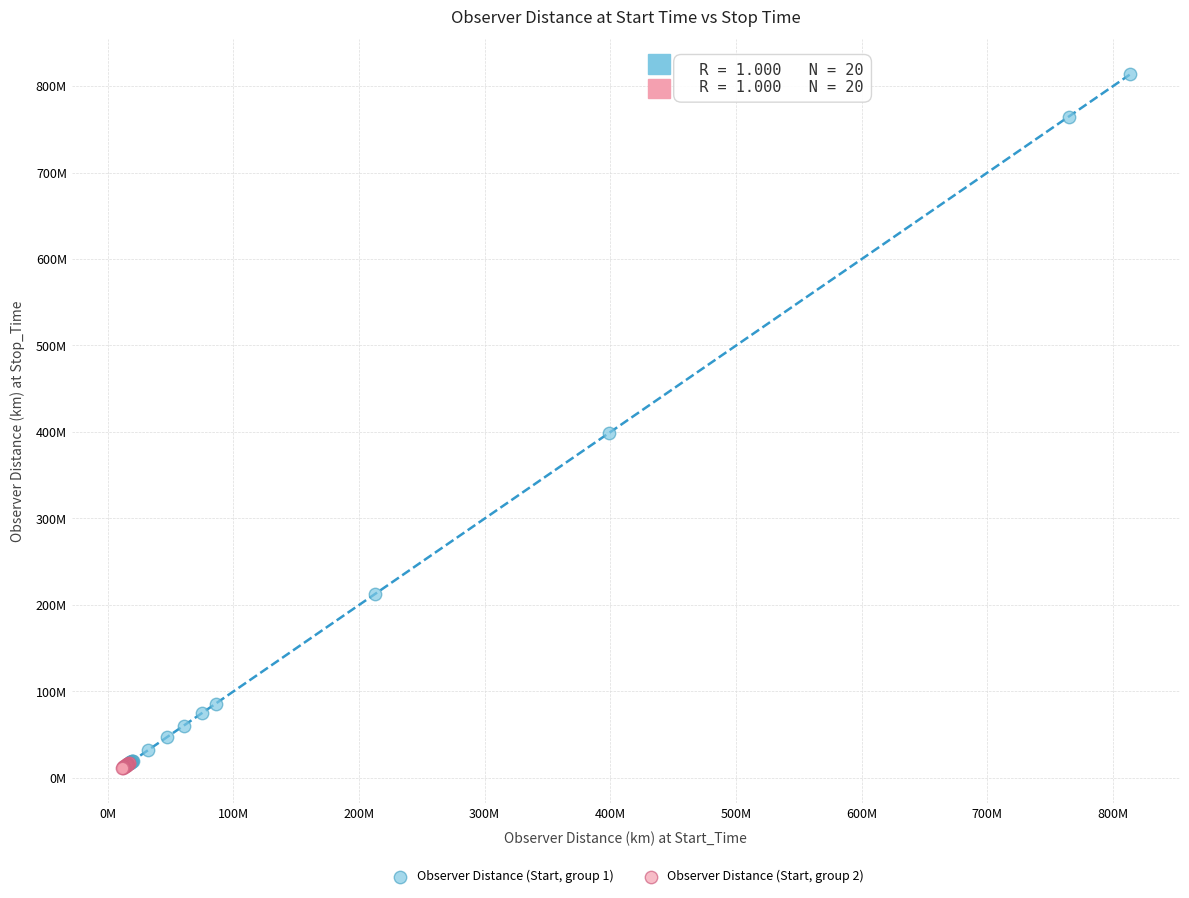

What are all the series names shown in the legend?

Observer Distance (Start, group 1), Observer Distance (Start, group 2)